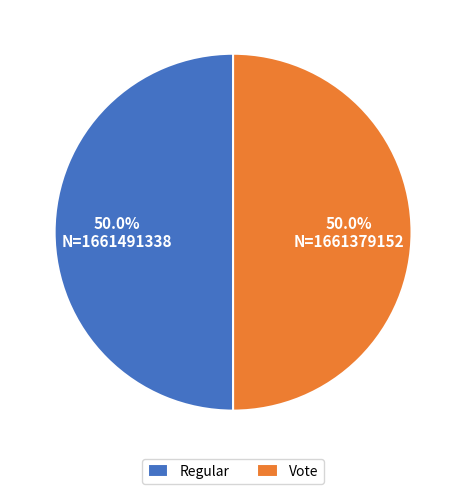

How much of the chart is everything except Vote?

50.0%